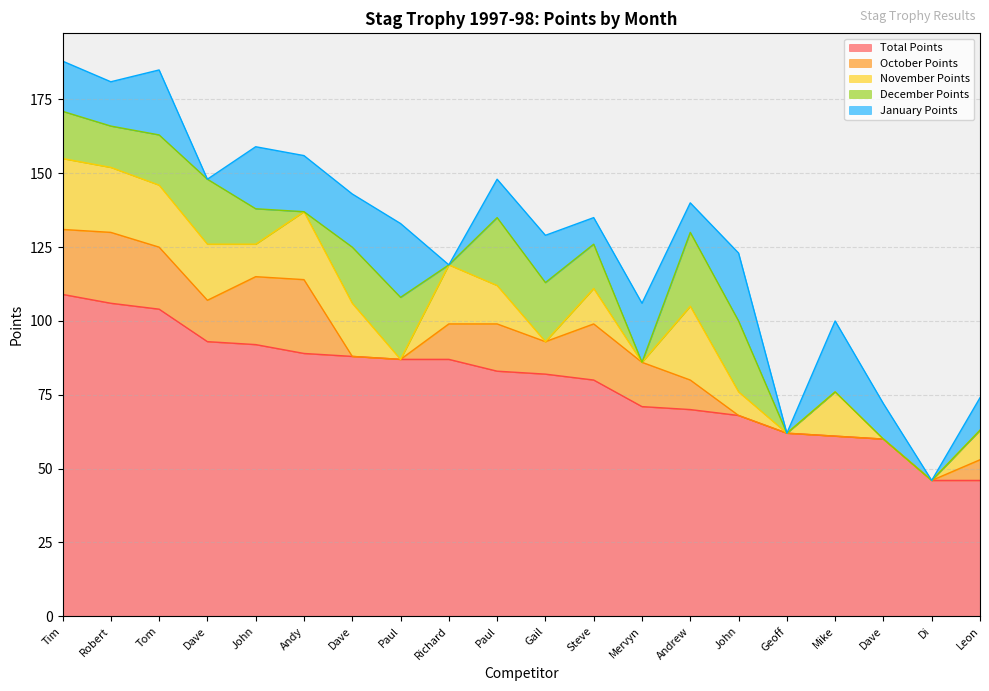

What position from the right is Di Knight?

2